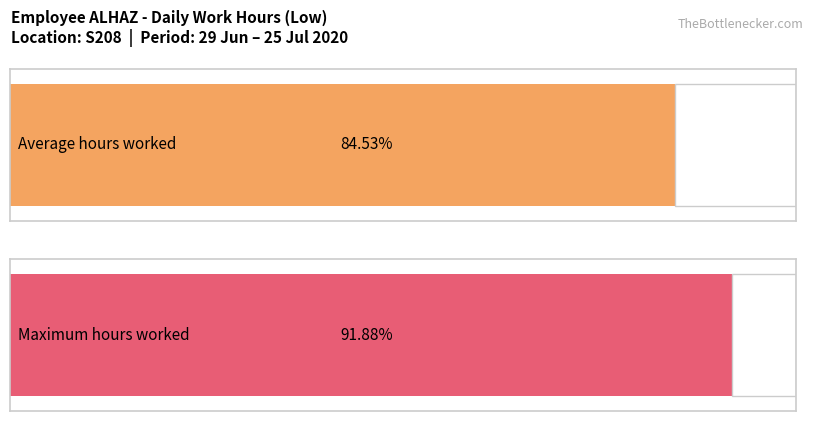

Does the chart contain stacked bars?

No